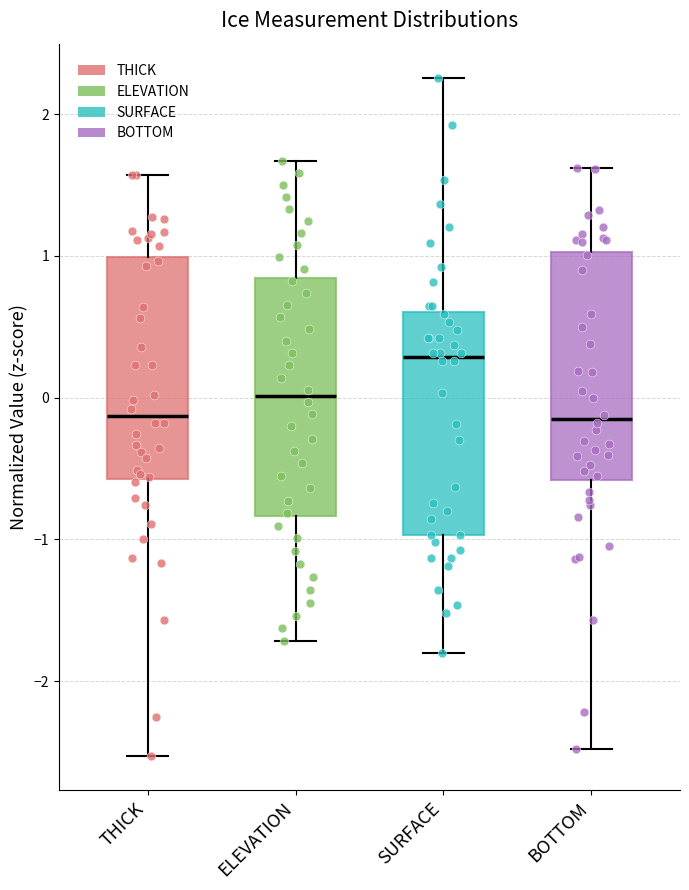

Reading left to right, read every box against the y-axis: the position of its median line, the range the box covers, and the ends of its whiskers. The values are not printed on the chart, so give them approximately, as read against the axis.

THICK: median -0.1, box -0.6 to 1.0, whiskers -2.5 to 1.6
ELEVATION: median 0.0, box -0.8 to 0.8, whiskers -1.7 to 1.7
SURFACE: median 0.3, box -1.0 to 0.6, whiskers -1.8 to 2.3
BOTTOM: median -0.2, box -0.6 to 1.0, whiskers -2.5 to 1.6